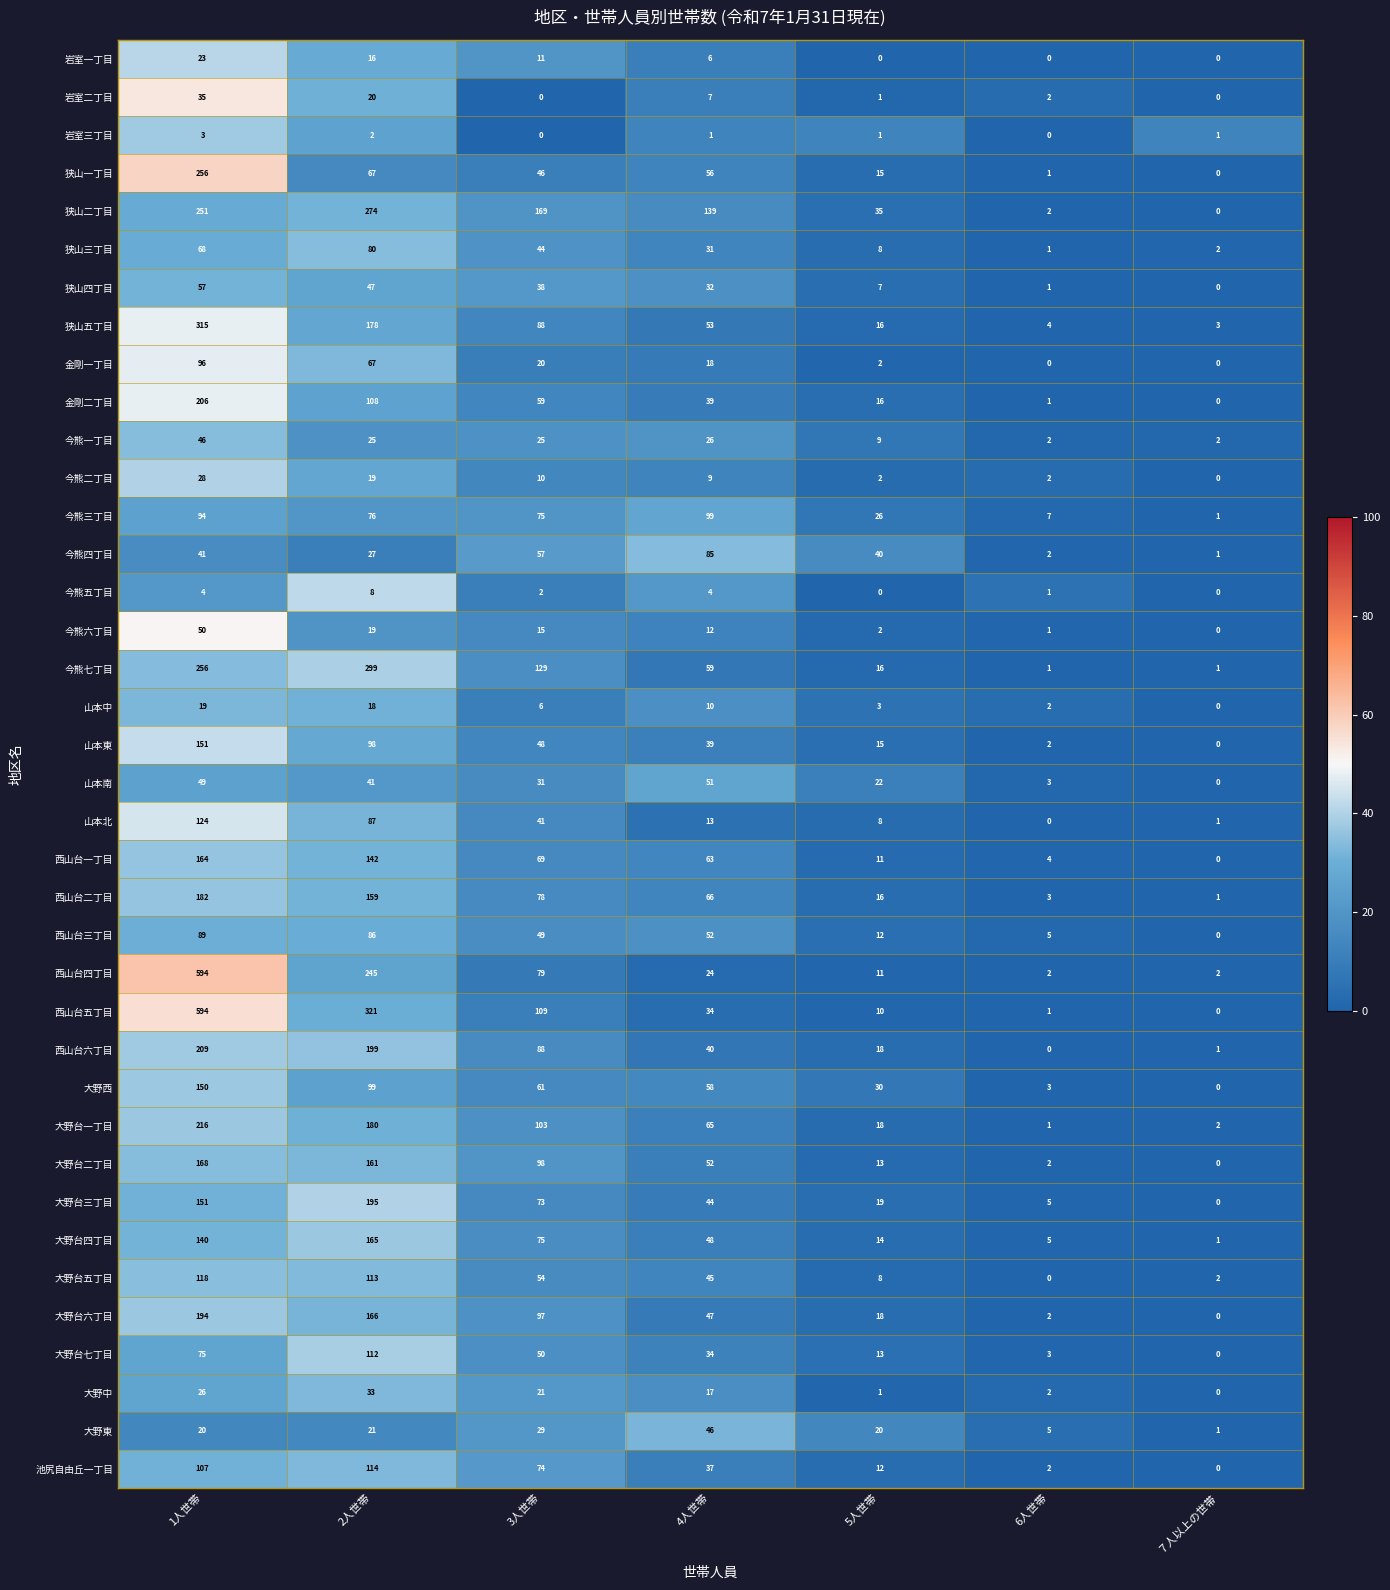

The 岩室一丁目 series shows -7 at ７人以上の世帯. True or false?

False